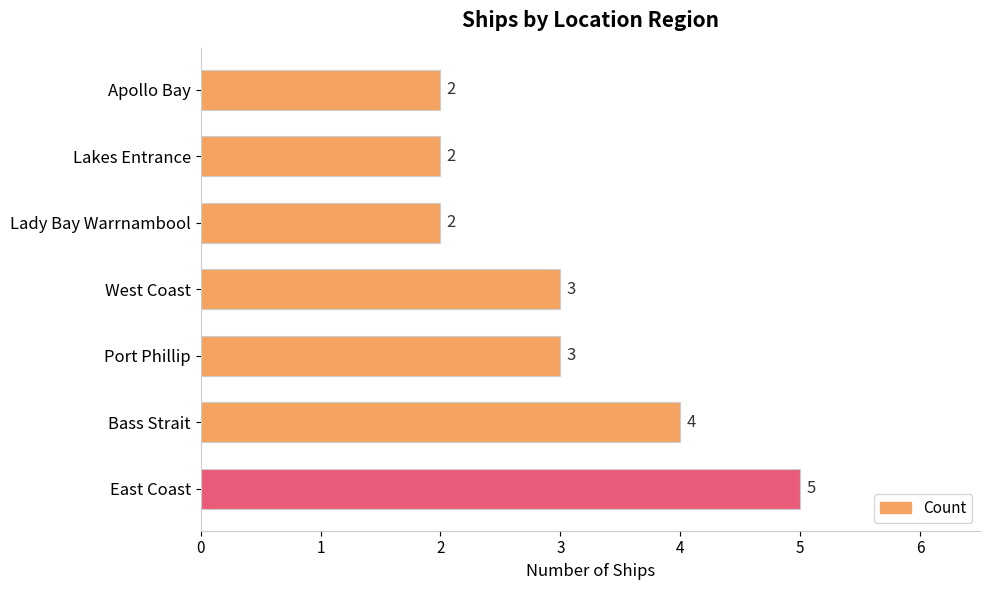

Is it true that the value at Port Phillip is 4?

False